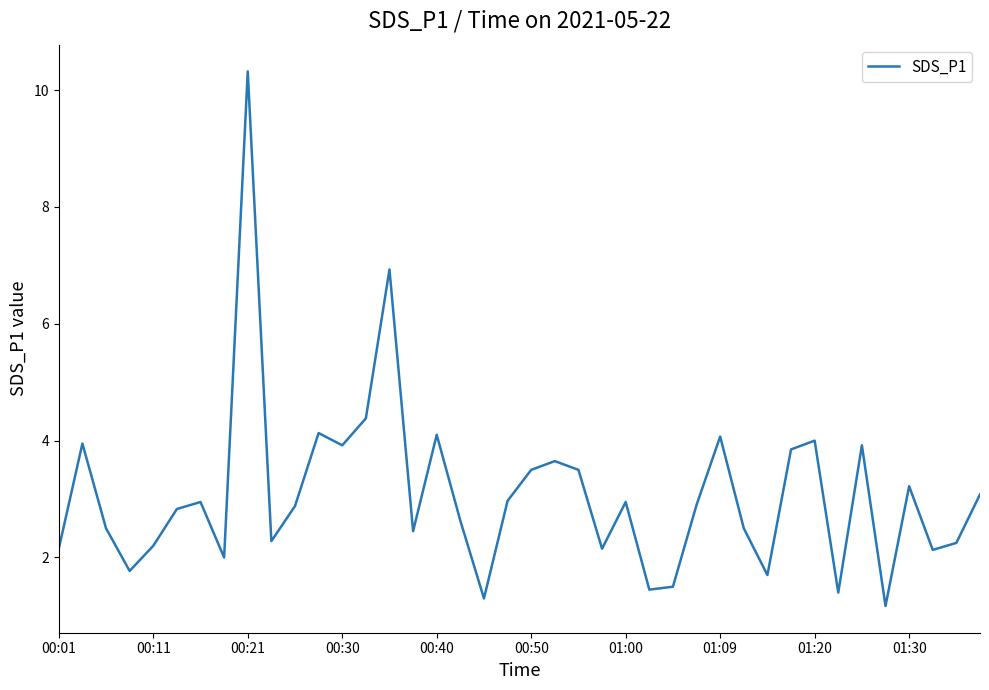

What is the minimum value shown in the chart?

1.2